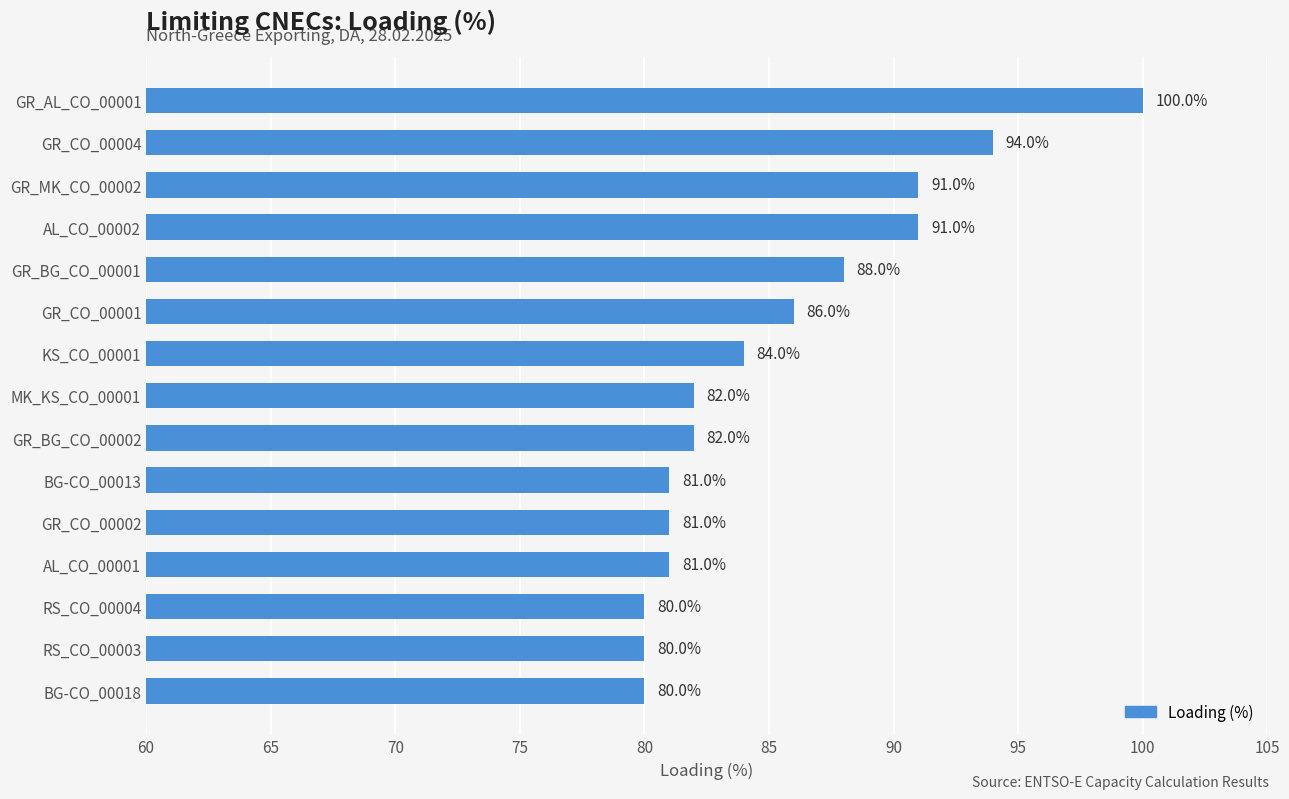

What value does the data have at GR_MK_CO_00002, to the nearest 5?

90